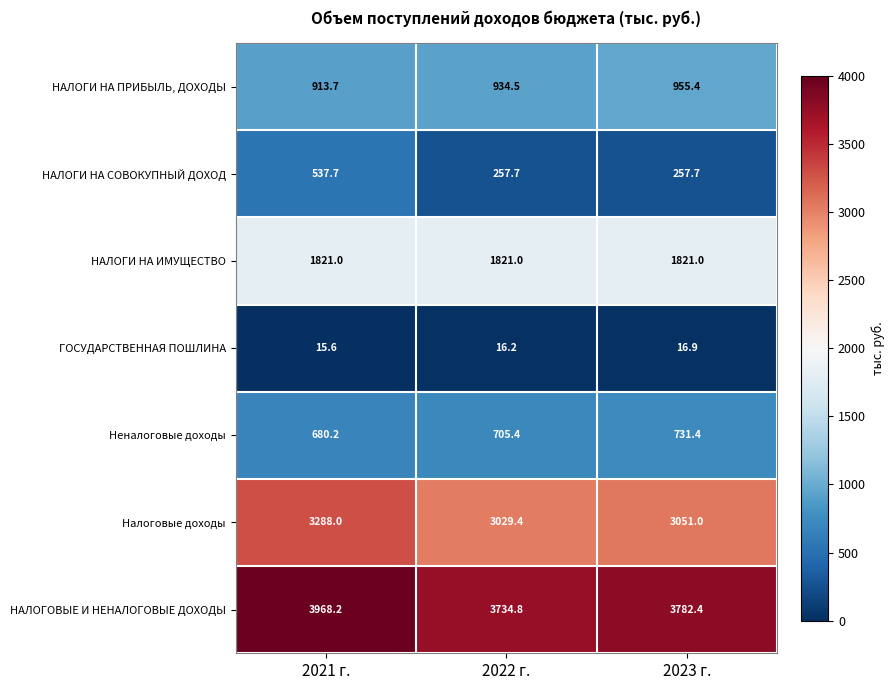

Reading left to right, extract all data points from this chart.

НАЛОГИ НА ПРИБЫЛЬ, ДОХОДЫ: 2021 г.=913.7	2022 г.=934.5	2023 г.=955.4
НАЛОГИ НА СОВОКУПНЫЙ ДОХОД: 2021 г.=537.7	2022 г.=257.7	2023 г.=257.7
НАЛОГИ НА ИМУЩЕСТВО: 2021 г.=1821.0	2022 г.=1821.0	2023 г.=1821.0
ГОСУДАРСТВЕННАЯ ПОШЛИНА: 2021 г.=15.6	2022 г.=16.2	2023 г.=16.9
Неналоговые доходы: 2021 г.=680.2	2022 г.=705.4	2023 г.=731.4
Налоговые доходы: 2021 г.=3288.0	2022 г.=3029.4	2023 г.=3051.0
НАЛОГОВЫЕ И НЕНАЛОГОВЫЕ ДОХОДЫ: 2021 г.=3968.2	2022 г.=3734.8	2023 г.=3782.4